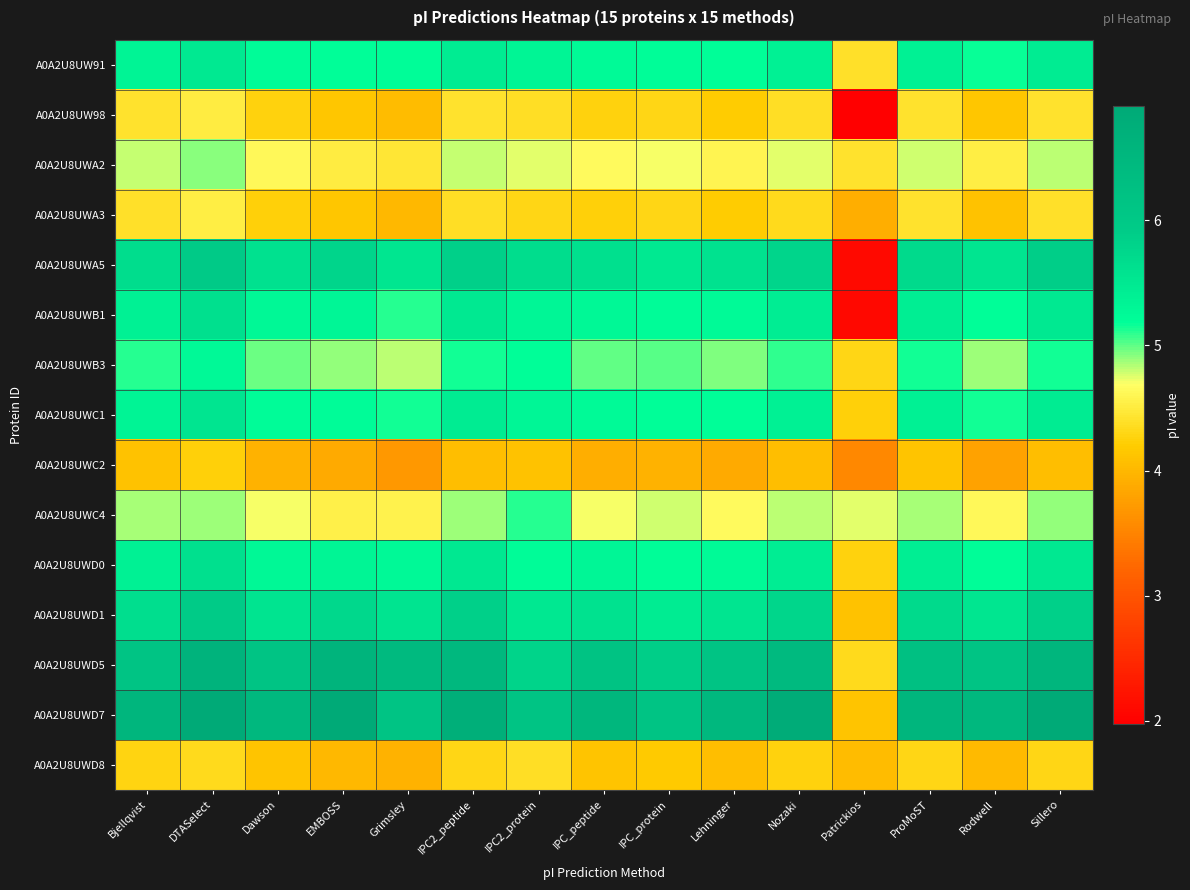

What is the total value across all series at IPC2_protein?

76.5